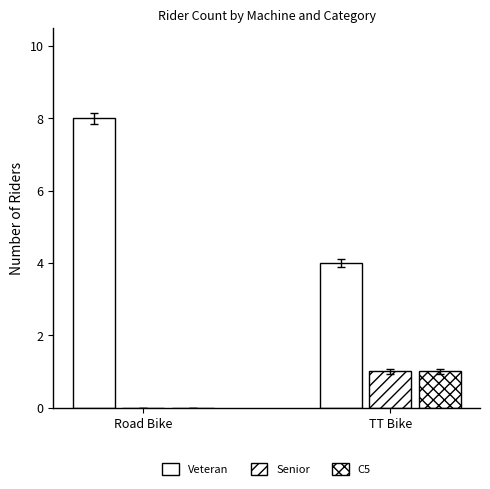

What position from the right is Road Bike?

2